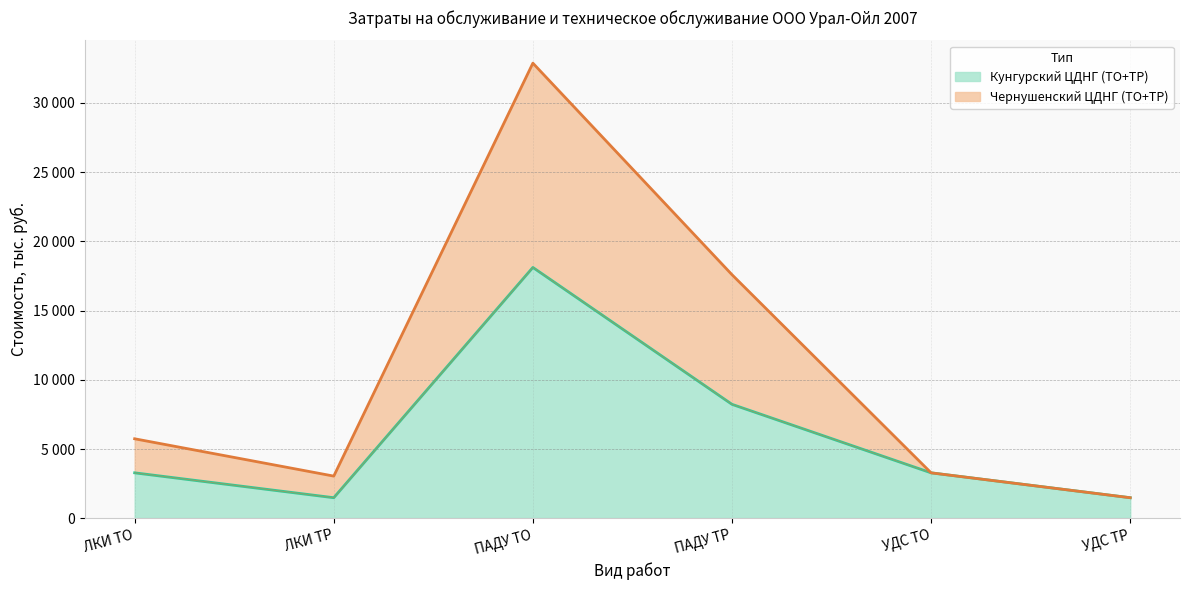

What is the label of the 2nd point from the left?

ЛКИ ТР